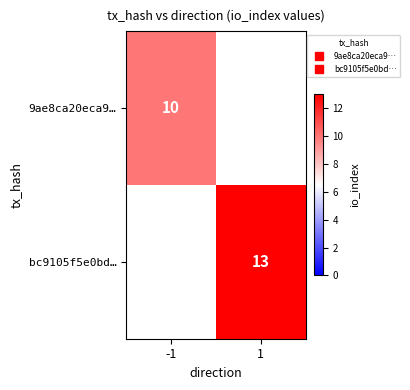

Rank the series by their average value, from lowest to highest.

9ae8ca20eca9…, bc9105f5e0bd…